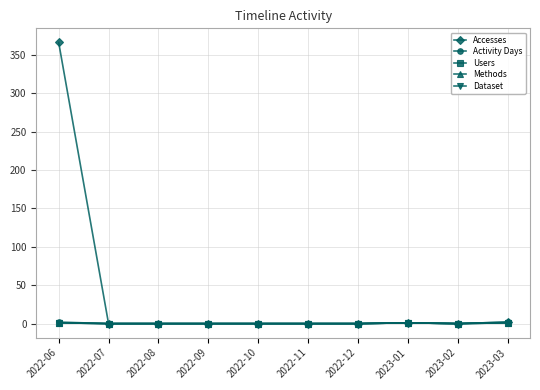

Reading left to right, transcribe all the data shown in this chart.

Accesses: 2022-06=366	2022-07=0	2022-08=0	2022-09=0	2022-10=0	2022-11=0	2022-12=0	2023-01=1	2023-02=0	2023-03=2
Activity Days: 2022-06=2	2022-07=0	2022-08=0	2022-09=0	2022-10=0	2022-11=0	2022-12=0	2023-01=1	2023-02=0	2023-03=2
Users: 2022-06=1	2022-07=0	2022-08=0	2022-09=0	2022-10=0	2022-11=0	2022-12=0	2023-01=1	2023-02=0	2023-03=1
Methods: 2022-06=1	2022-07=0	2022-08=0	2022-09=0	2022-10=0	2022-11=0	2022-12=0	2023-01=1	2023-02=0	2023-03=1
Dataset: 2022-06=1	2022-07=0	2022-08=0	2022-09=0	2022-10=0	2022-11=0	2022-12=0	2023-01=1	2023-02=0	2023-03=1